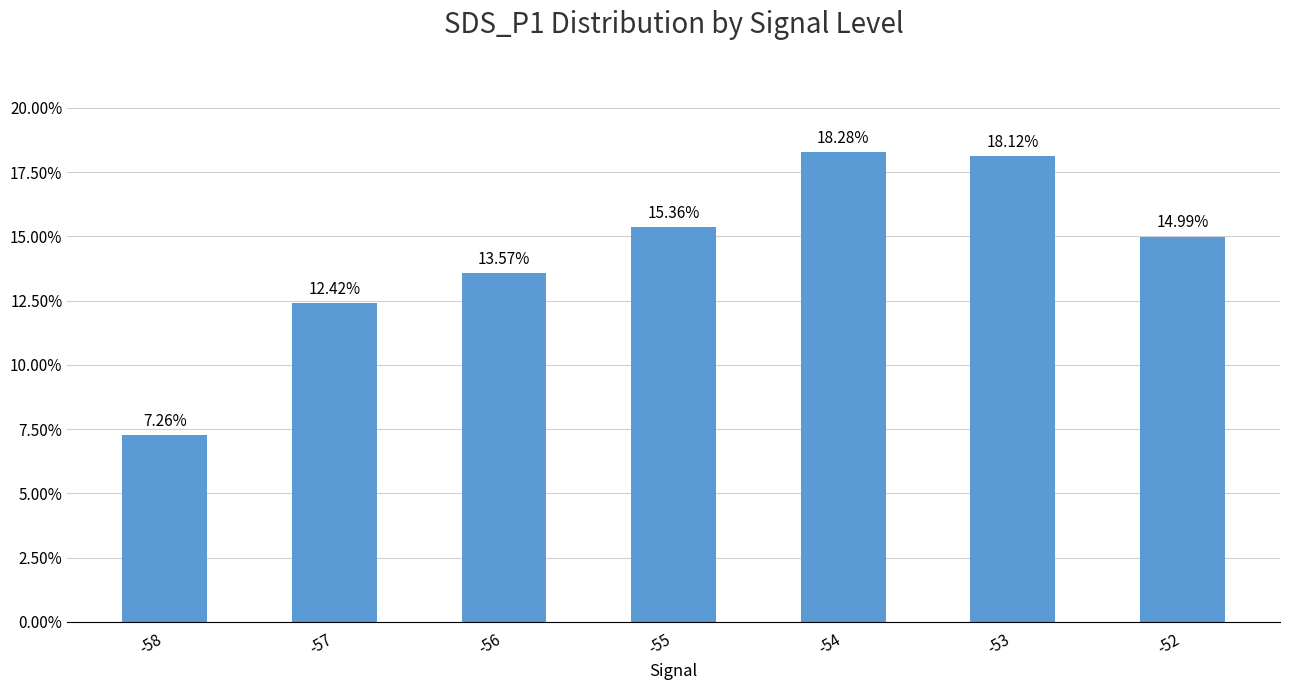

At which label is the value closest to 0?

-58